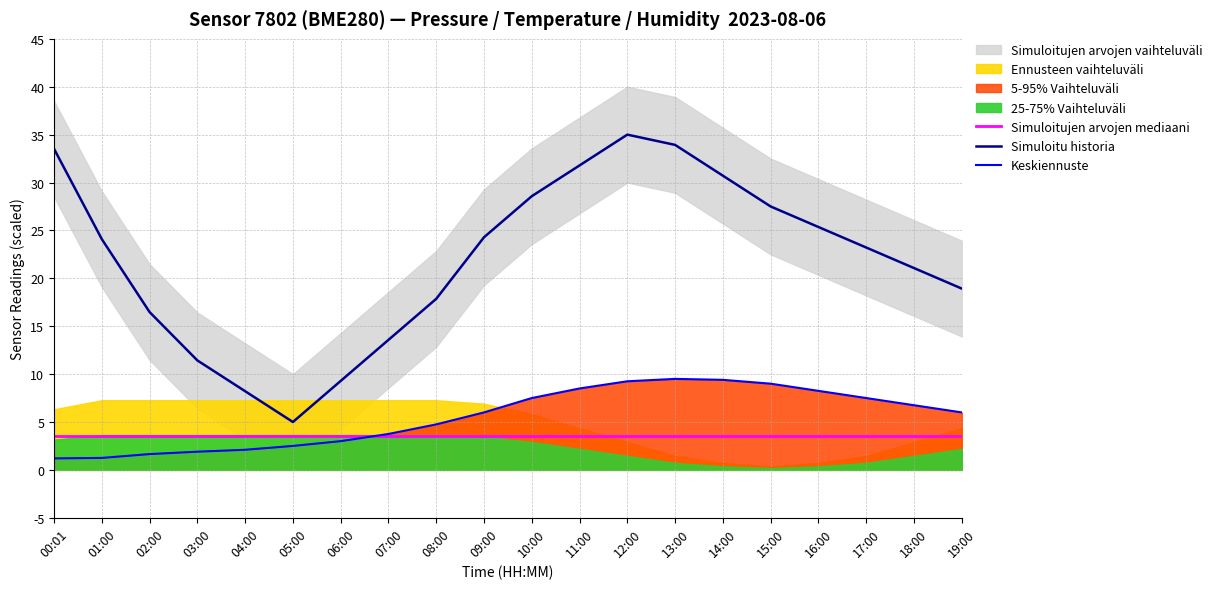

True or false: Simuloitu historia and Simuloitujen arvojen mediaani cross at least once.

False